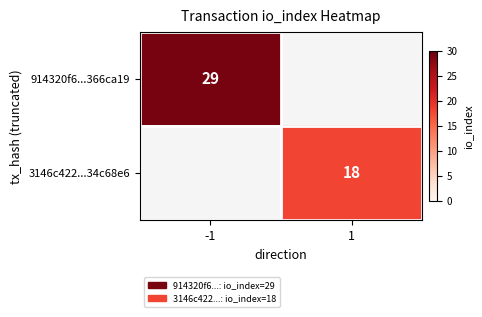

The value of 914320f6...366ca19 at -1 is 29. True or false?

True